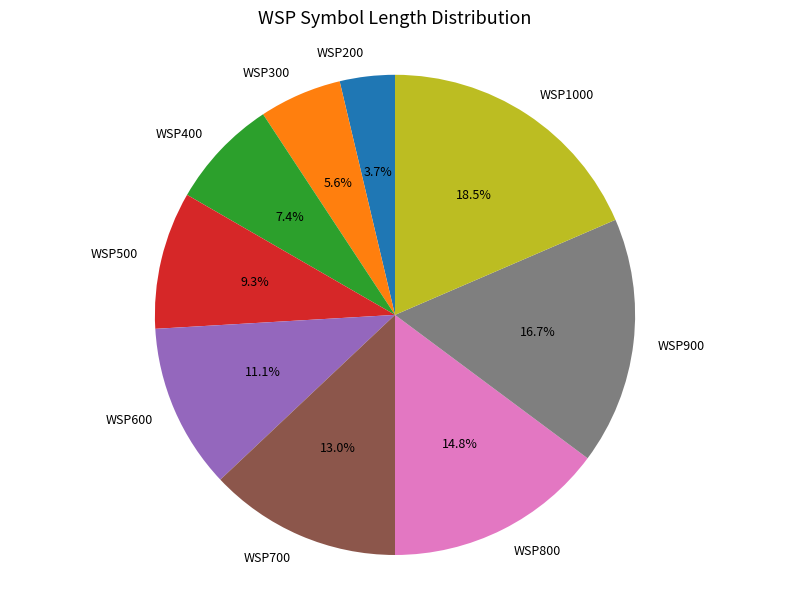

To the nearest percent, what is the average slice percentage?

11%